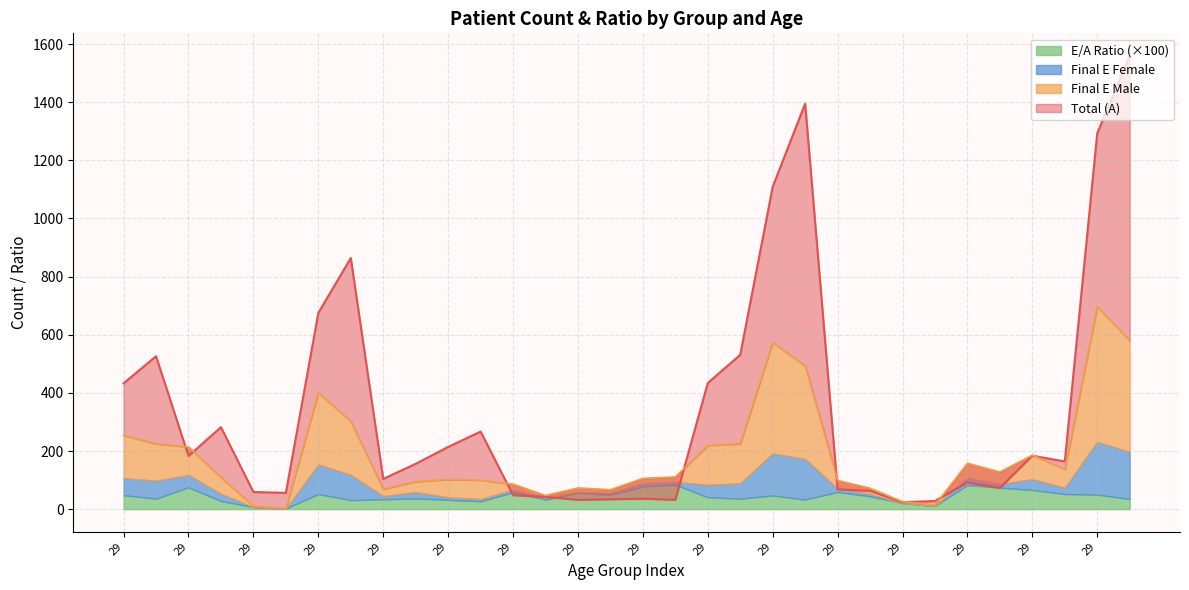

What is the label of the 29th point from the right?

28